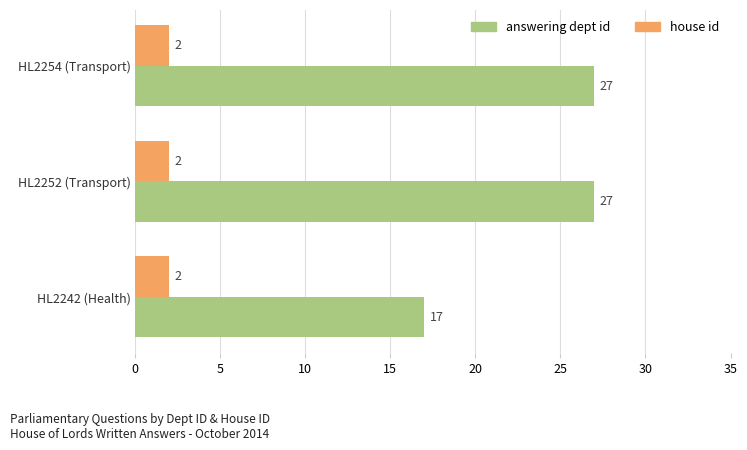

Which series has the largest total across all categories?

answering dept id